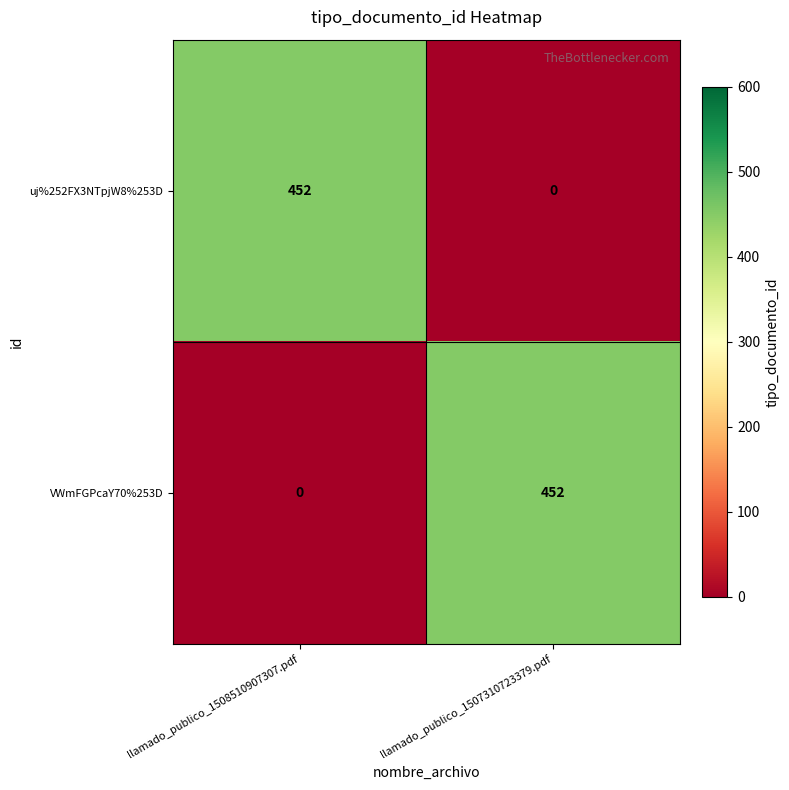

Which category has the highest value in the uj%252FX3NTpjW8%253D series?

llamado_publico_1508510907307.pdf